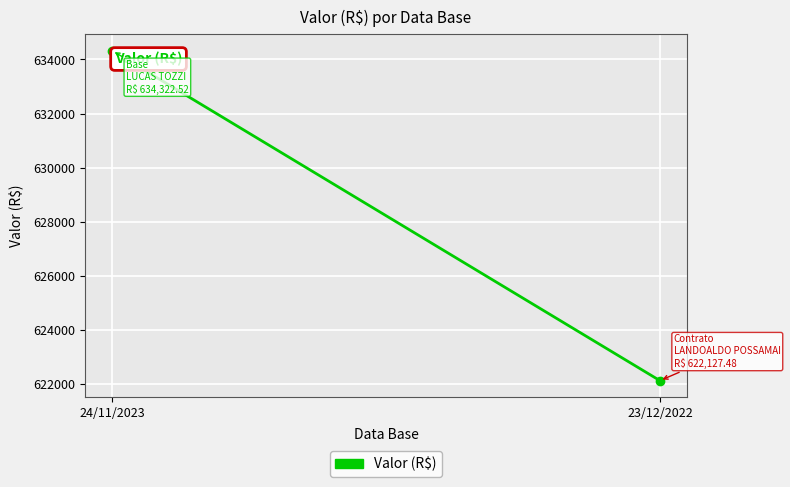

What is the value of the 1st point from the left?

634322.5